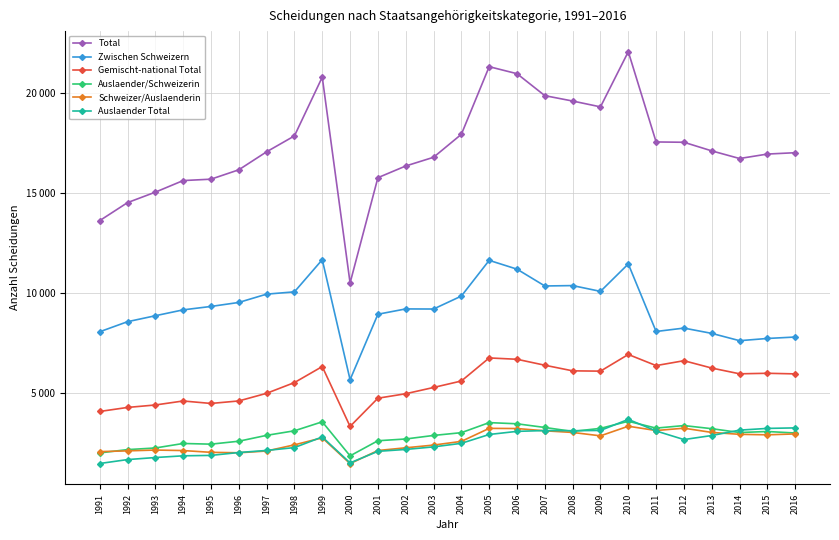

Where does the Schweizer/Auslaenderin series first go above 2764?

2005